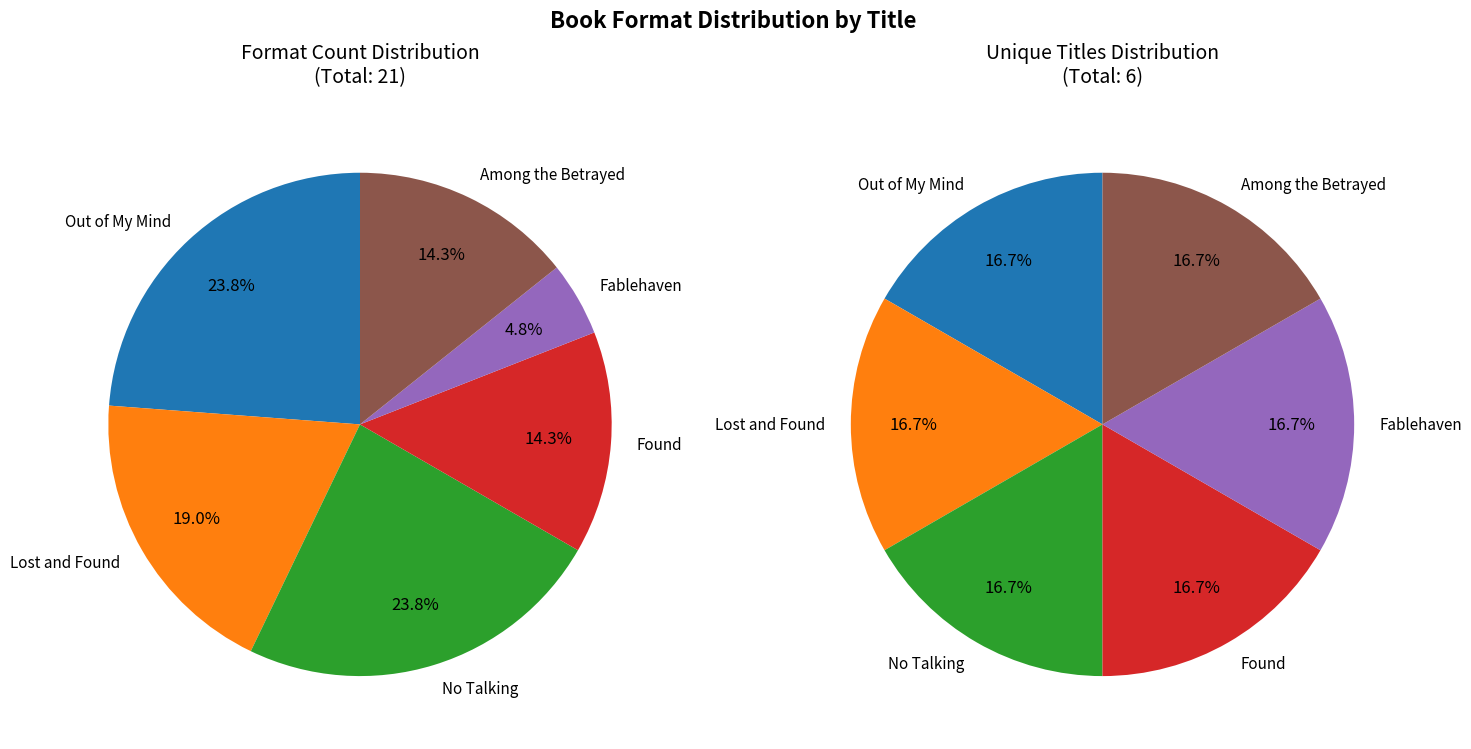

Which category has the biggest portion of the pie?

Out of My Mind